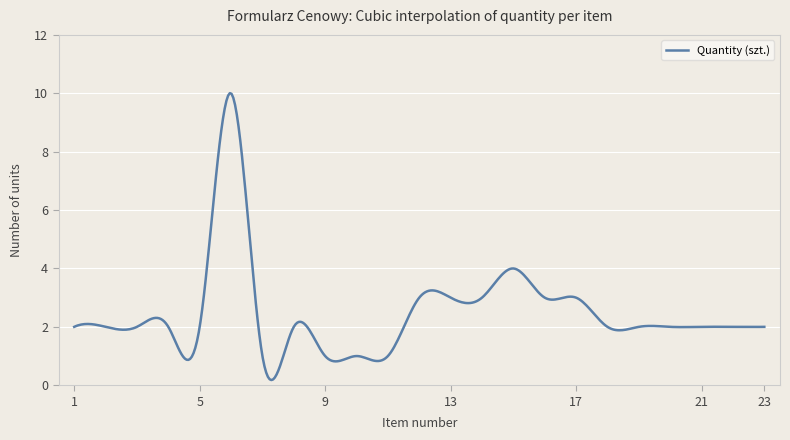

What is the difference between the maximum and minimum values?

9.8